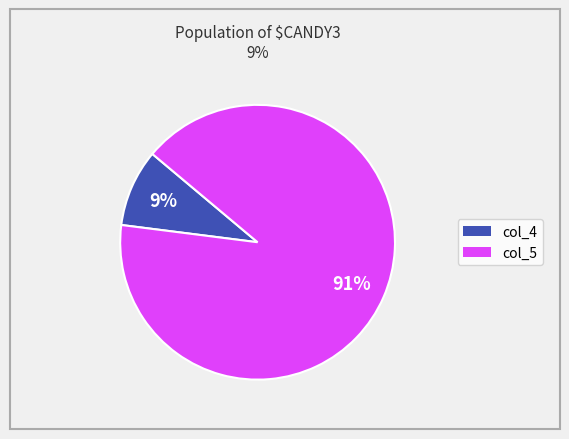

To the nearest percent, what percentage of the pie is col_5?

91%